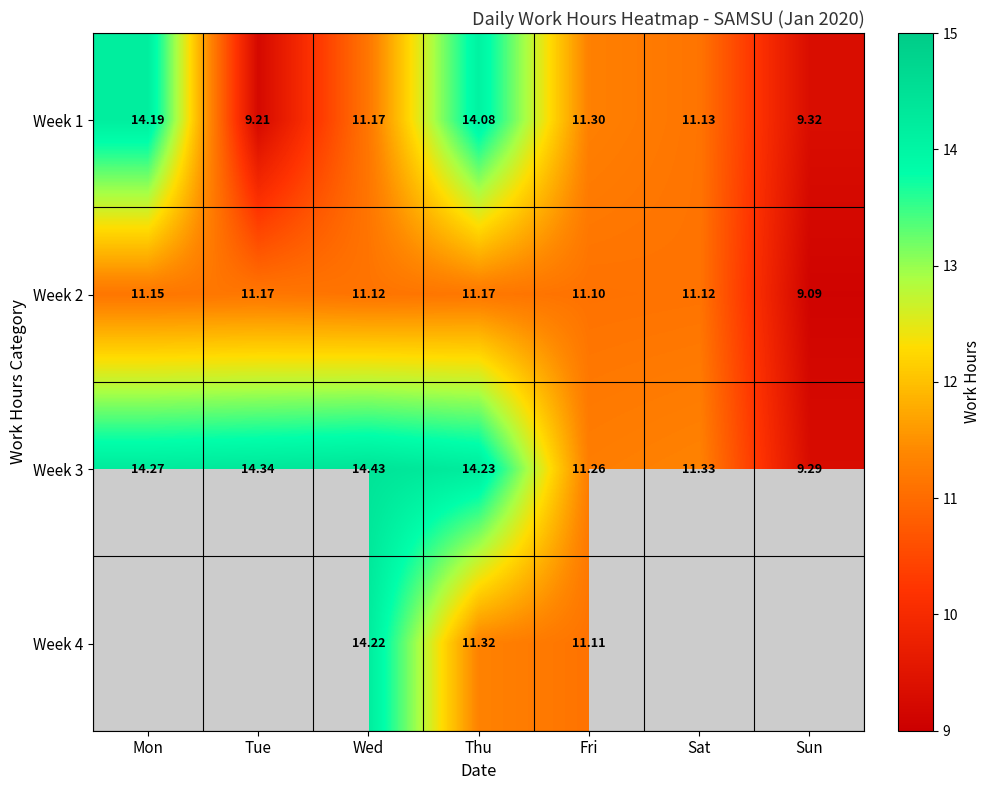

At which label does Week 2 first exceed 11?

Mon